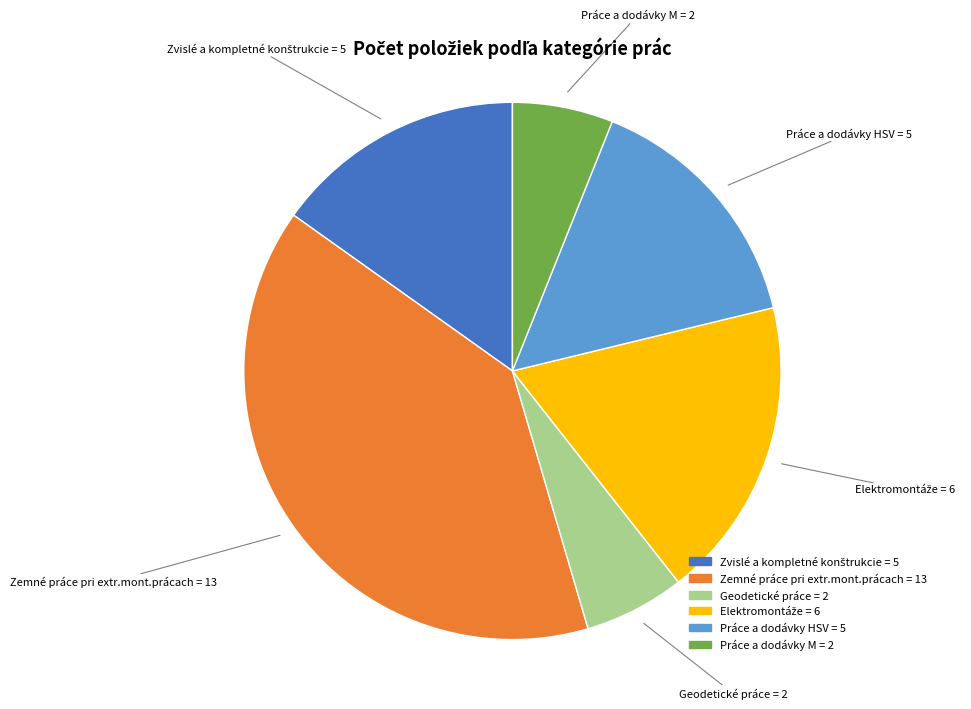

True or false: Práce a dodávky M accounts for 18% of the total.

False